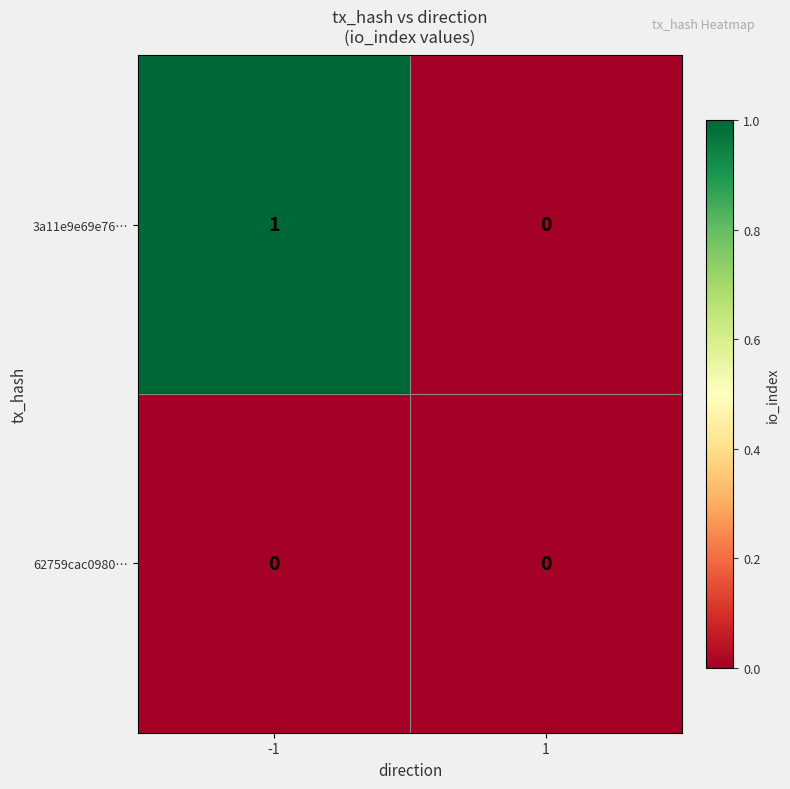

Between -1 and 1, which series saw the biggest shift?

3a11e9e69e76…